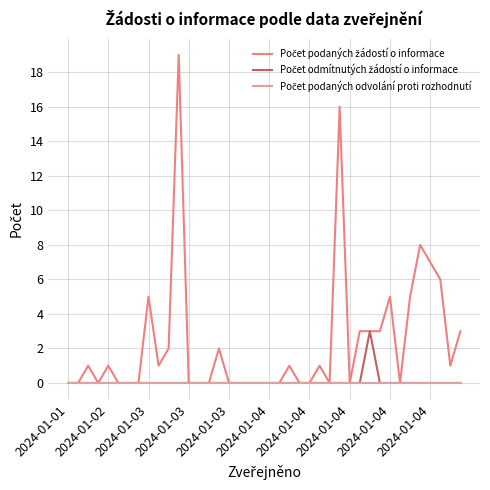

Does the chart have visible grid lines?

Yes